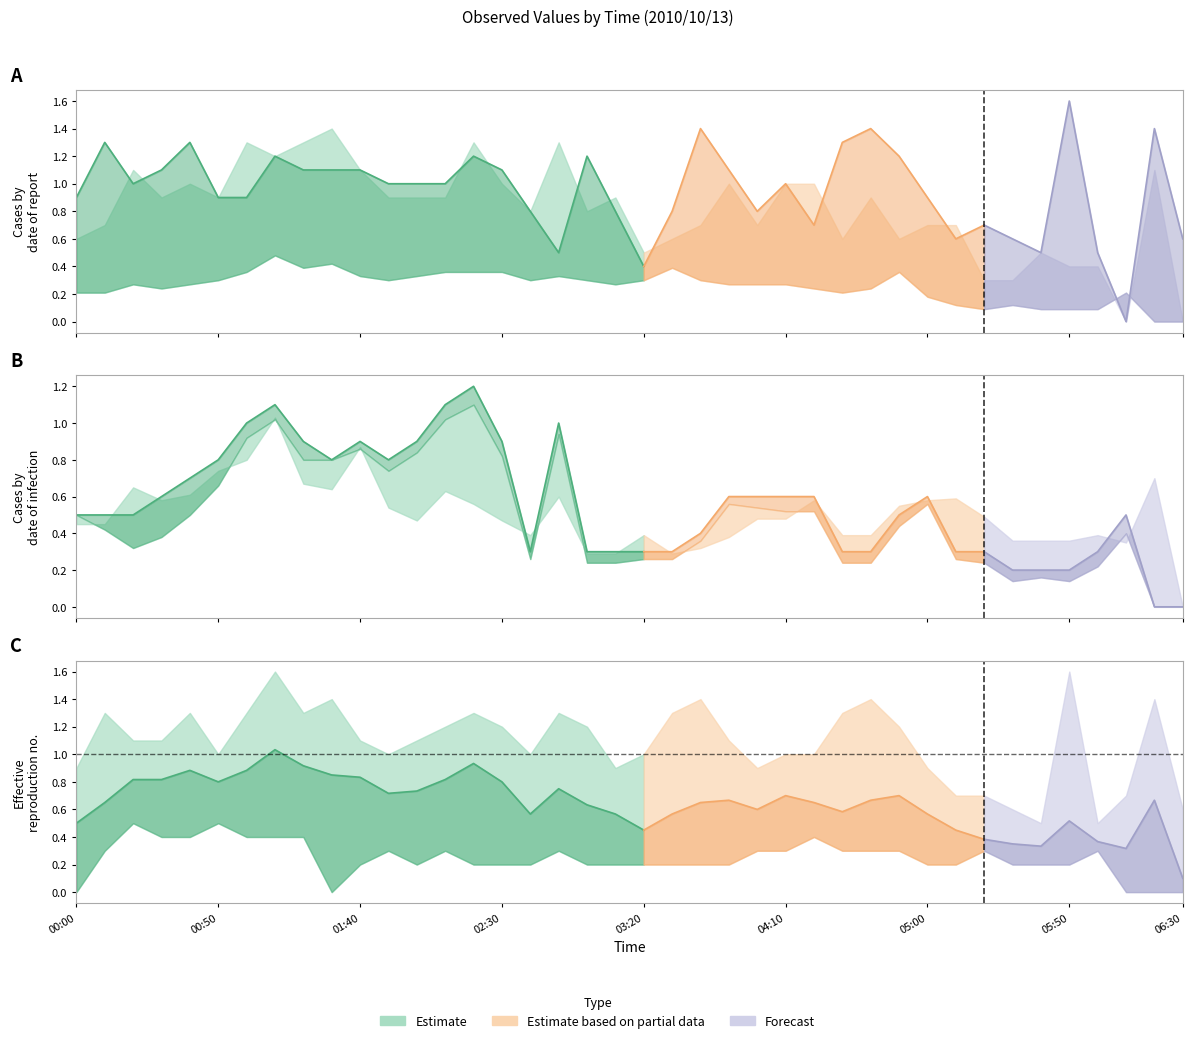

List the labels in order of 0.403 value, largest first.

2010/10/13 01:10, 2010/10/13 01:30, 2010/10/13 01:20, 2010/10/13 03:30, 2010/10/13 01:00, 2010/10/13 02:10, 2010/10/13 02:20, 2010/10/13 02:30, 2010/10/13 04:50, 2010/10/13 01:40, 2010/10/13 02:00, 2010/10/13 02:50, 2010/10/13 00:50, 2010/10/13 01:50, 2010/10/13 02:40, 2010/10/13 03:00, 2010/10/13 03:20, 2010/10/13 03:40, 2010/10/13 00:20, 2010/10/13 00:40, 2010/10/13 03:10, 2010/10/13 03:50, 2010/10/13 04:00, 2010/10/13 04:10, 2010/10/13 00:30, 2010/10/13 04:20, 2010/10/13 04:40, 2010/10/13 00:00, 2010/10/13 00:10, 2010/10/13 04:30, 2010/10/13 06:10, 2010/10/13 05:00, 2010/10/13 05:10, 2010/10/13 05:30, 2010/10/13 05:20, 2010/10/13 05:40, 2010/10/13 05:50, 2010/10/13 06:00, 2010/10/13 06:20, 2010/10/13 06:30